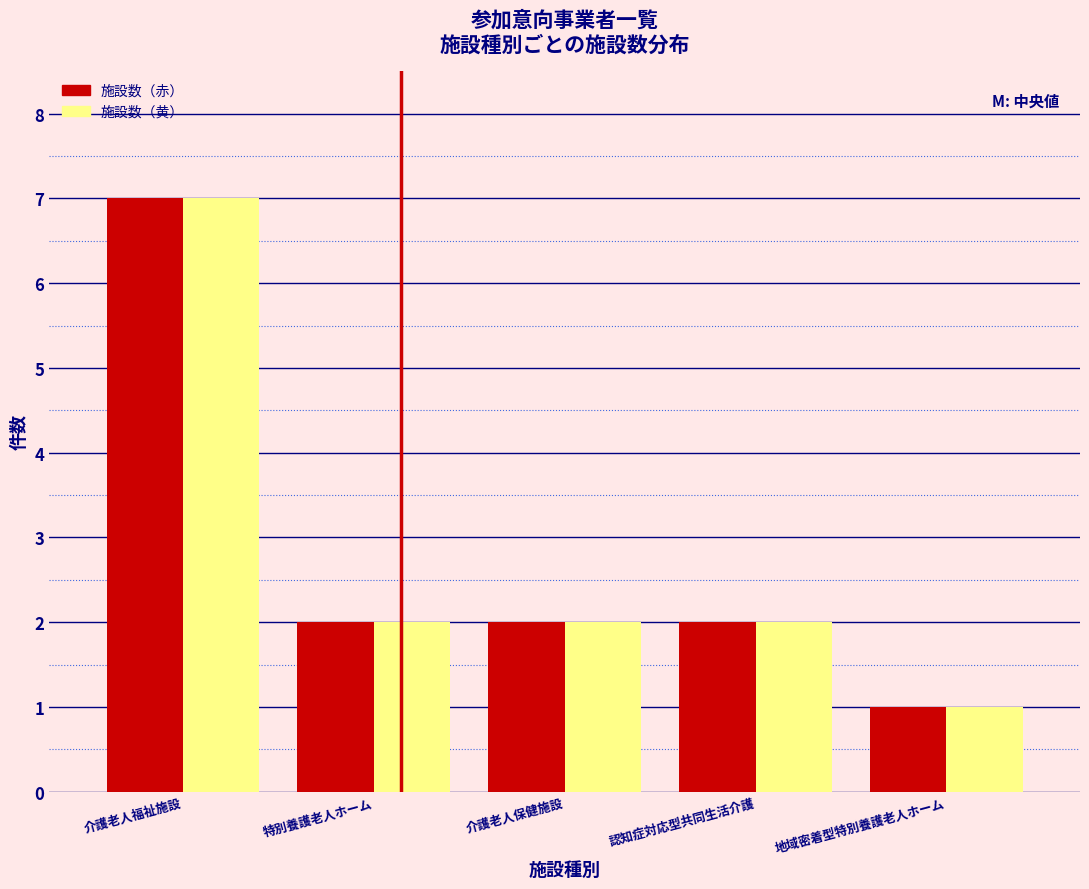

Reading left to right, transcribe all the data shown in this chart.

施設数（赤）: 介護老人福祉施設=7	特別養護老人ホーム=2	介護老人保健施設=2	認知症対応型共同生活介護=2	地域密着型特別養護老人ホーム=1
施設数（黄）: 介護老人福祉施設=7	特別養護老人ホーム=2	介護老人保健施設=2	認知症対応型共同生活介護=2	地域密着型特別養護老人ホーム=1